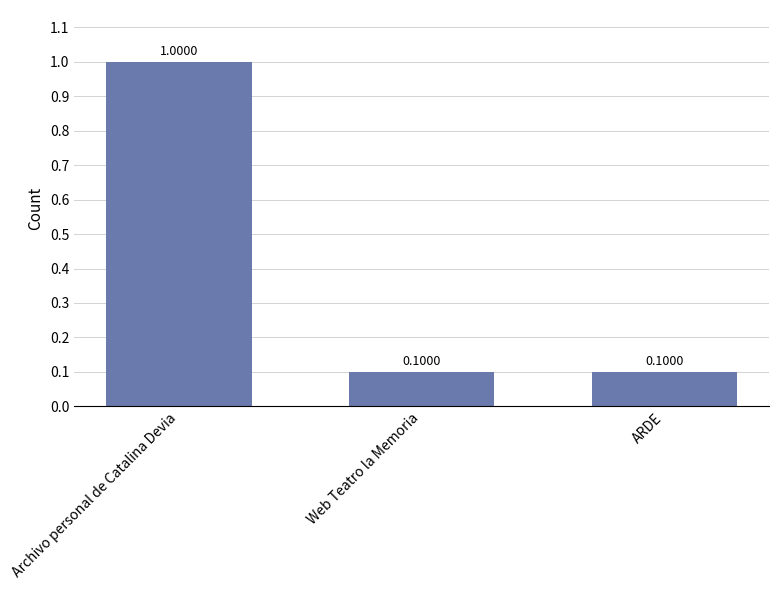

The chart shows a value of 0.2 at ARDE. True or false?

False